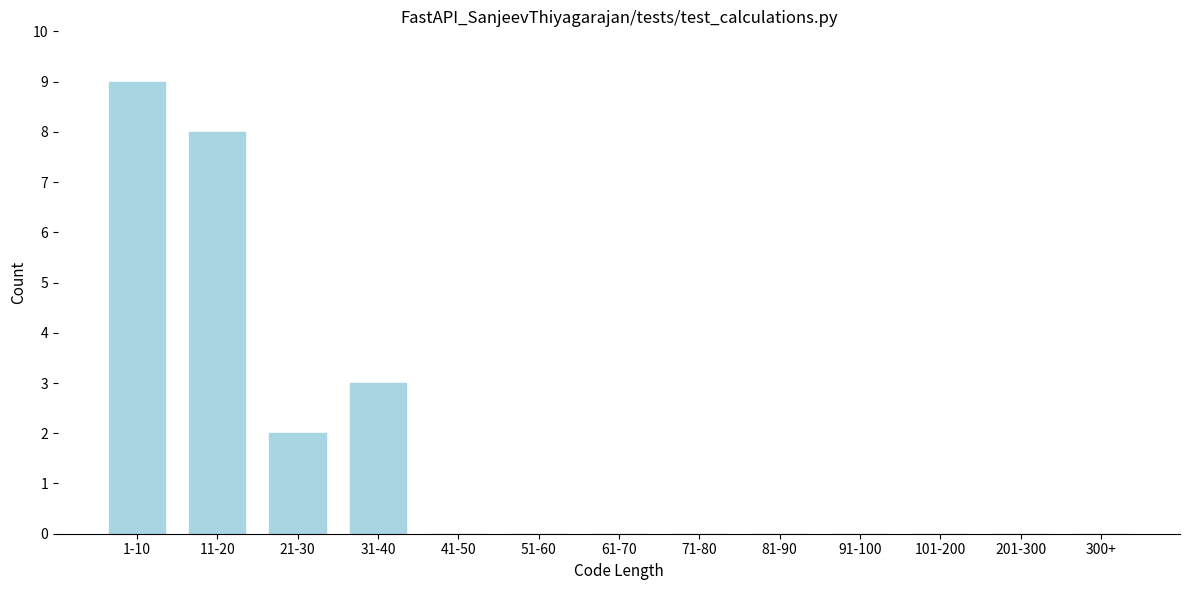

Reading left to right, transcribe all the data shown in this chart.

1-10=9	11-20=8	21-30=2	31-40=3	41-50=0	51-60=0	61-70=0	71-80=0	81-90=0	91-100=0	101-200=0	201-300=0	300+=0